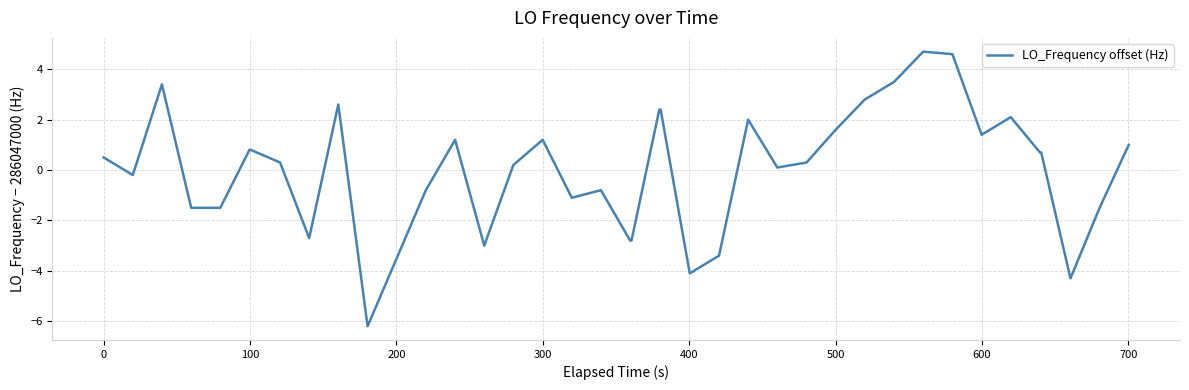

Reading left to right, extract all data points from this chart.

0.5	-0.2	3.4	-1.5	-1.5	0.8	0.8	0.3	-2.7	2.6	-6.2	-3.5	-0.8	1.2	-3.0	0.2	1.2	-1.1	-0.8	-2.8	-2.8	2.4	2.4	-4.1	-3.4	2.0	0.1	0.3	1.6	2.8	3.5	4.7	4.6	1.4	2.1	0.7	0.7	-4.3	-1.5	1.0